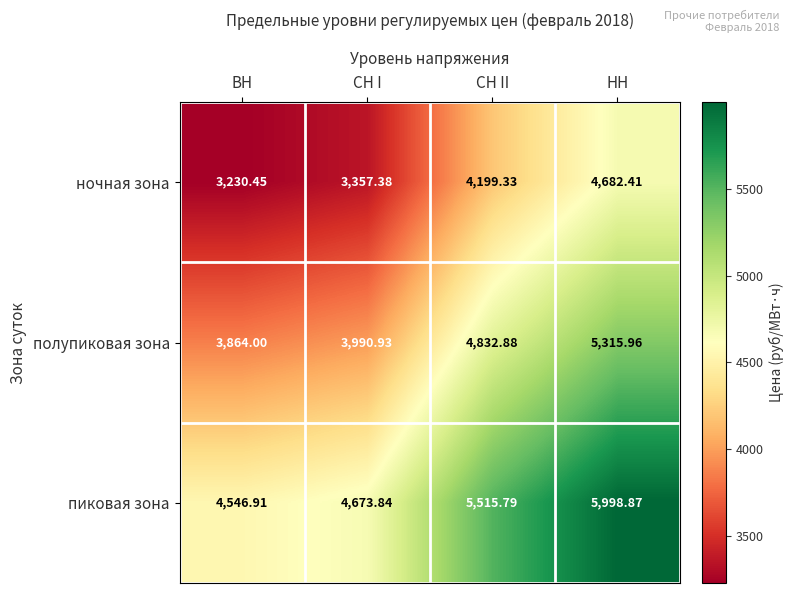

What is the spread (max minus min) of values at НН?

1316.5